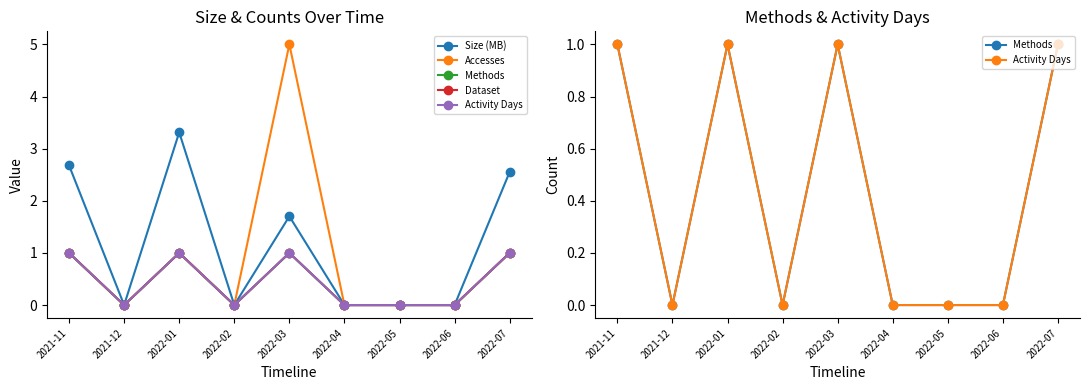

List the series in order of their peak value, lowest first.

Methods, Dataset, Activity Days, Size (MB), Accesses